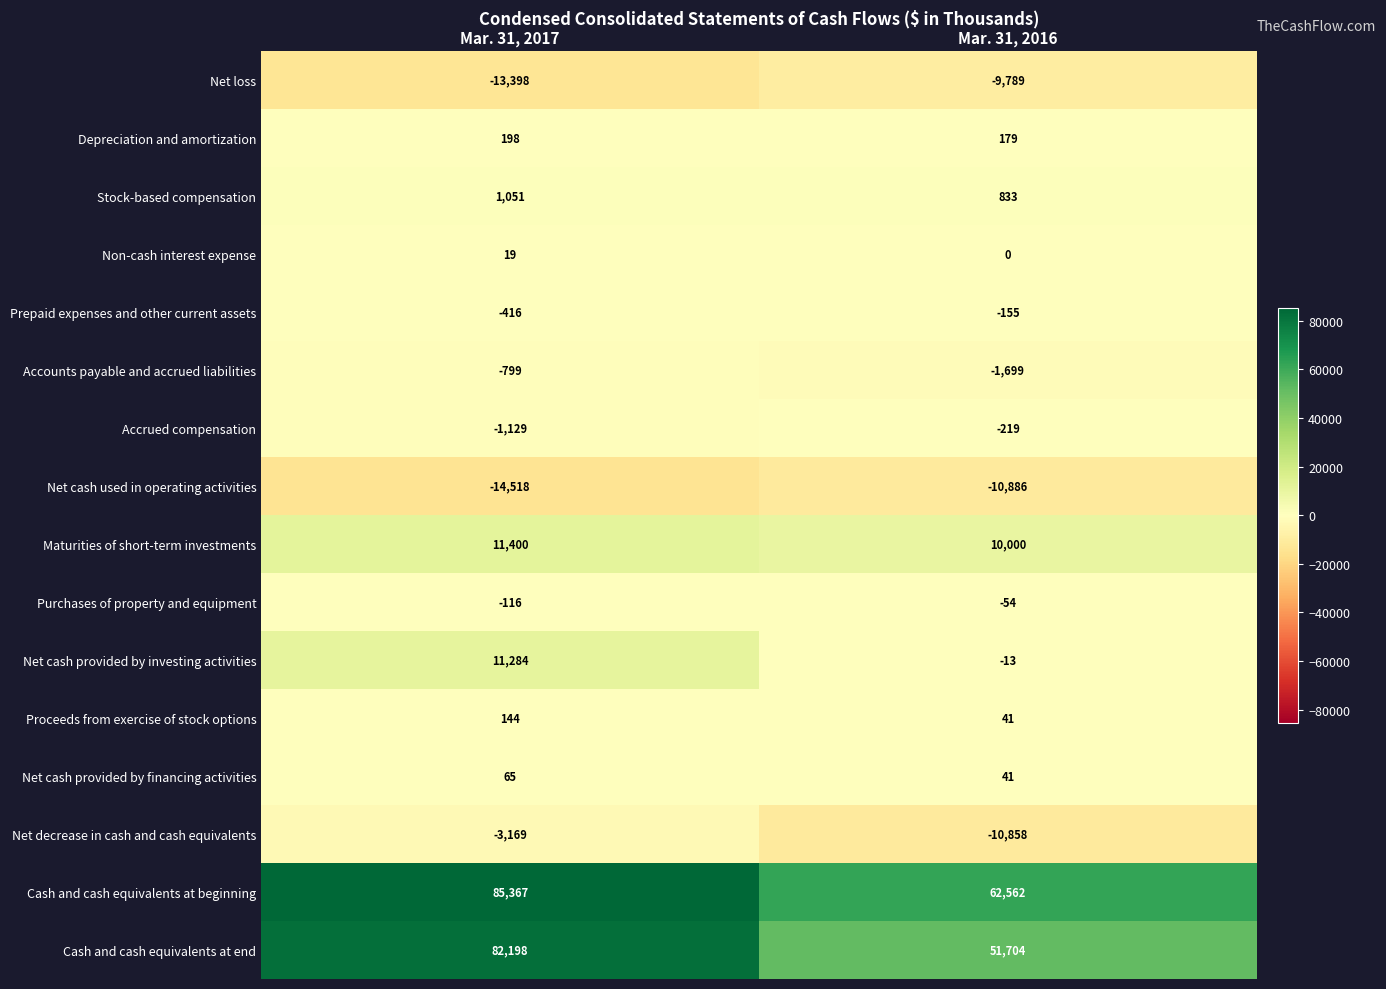

List the series in order of their peak value, lowest first.

Net cash used in operating activities, Net loss, Net decrease in cash and cash equivalents, Accounts payable and accrued liabilities, Accrued compensation, Prepaid expenses and other current assets, Purchases of property and equipment, Non-cash interest expense, Net cash provided by financing activities, Proceeds from exercise of stock options, Depreciation and amortization, Stock-based compensation, Net cash provided by investing activities, Maturities of short-term investments, Cash and cash equivalents at end, Cash and cash equivalents at beginning